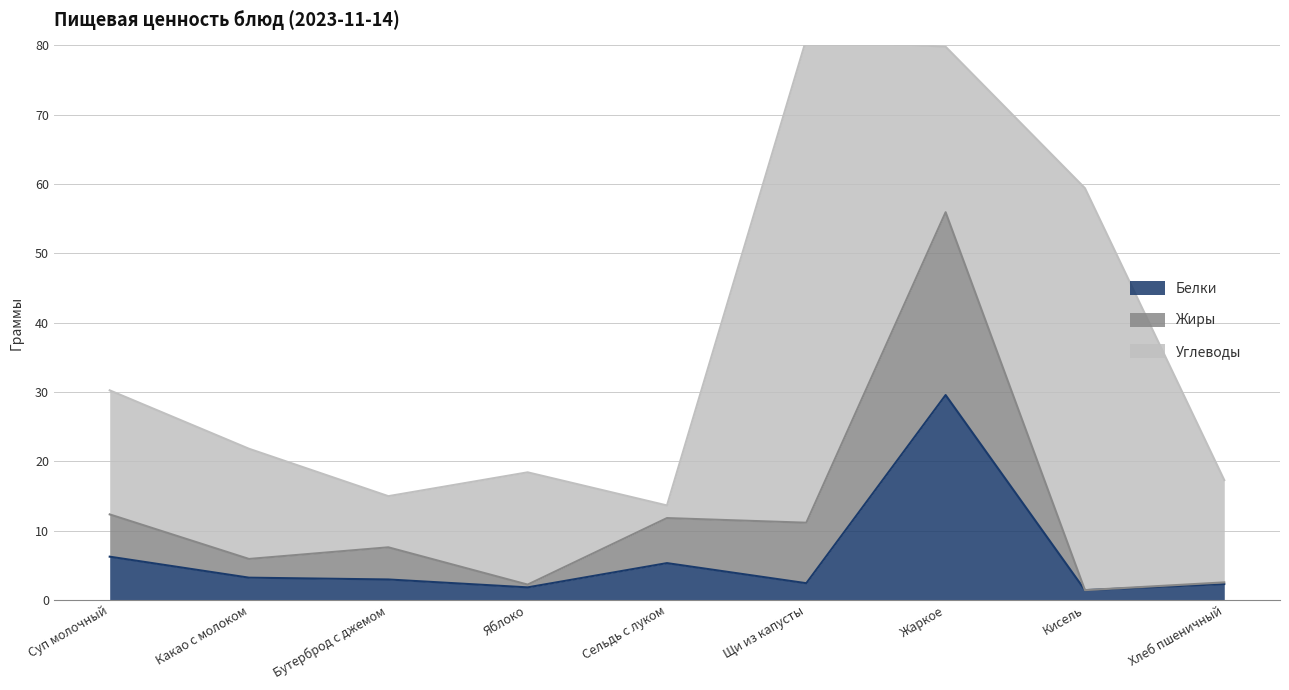

Which category has the lowest value across all series?

Кисель